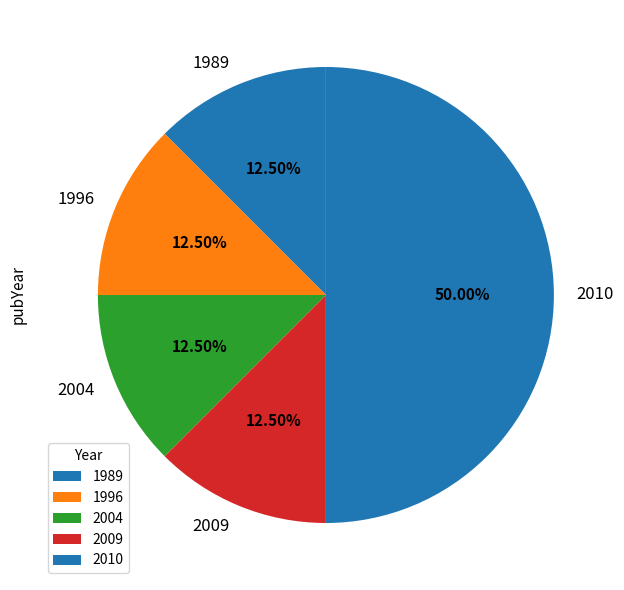

What is the ratio of the value at 2010 to the value at 2004?

4.0